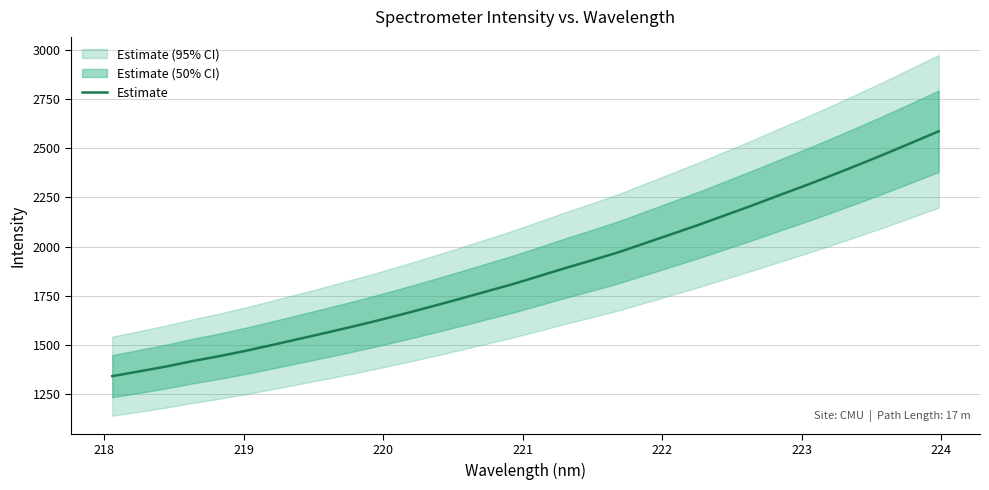

What is the lowest value of the Estimate series?

1341.6